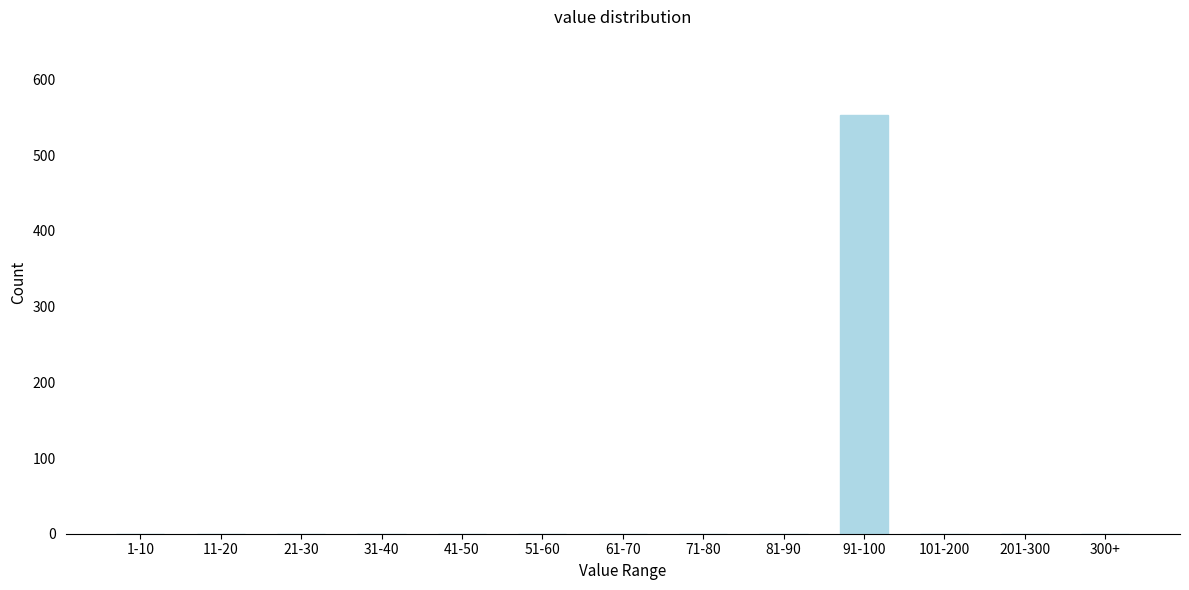

Reading left to right, extract all data points from this chart.

1-10=0	11-20=0	21-30=0	31-40=0	41-50=0	51-60=0	61-70=0	71-80=0	81-90=0	91-100=553	101-200=0	201-300=0	300+=0